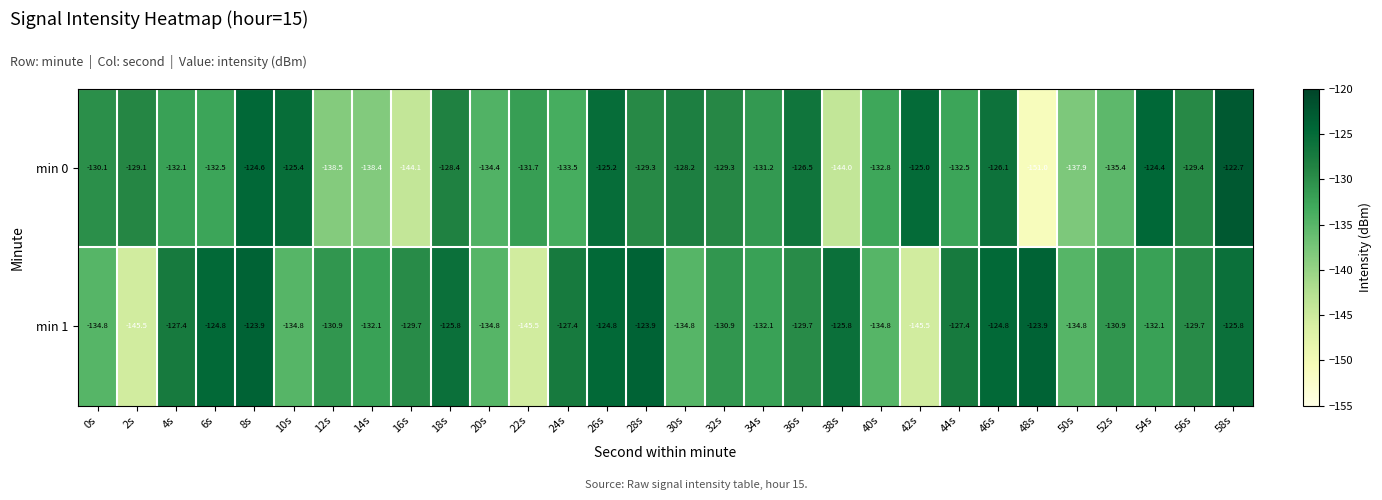

What is the approximate value of min 1 at 34s?

-132.1